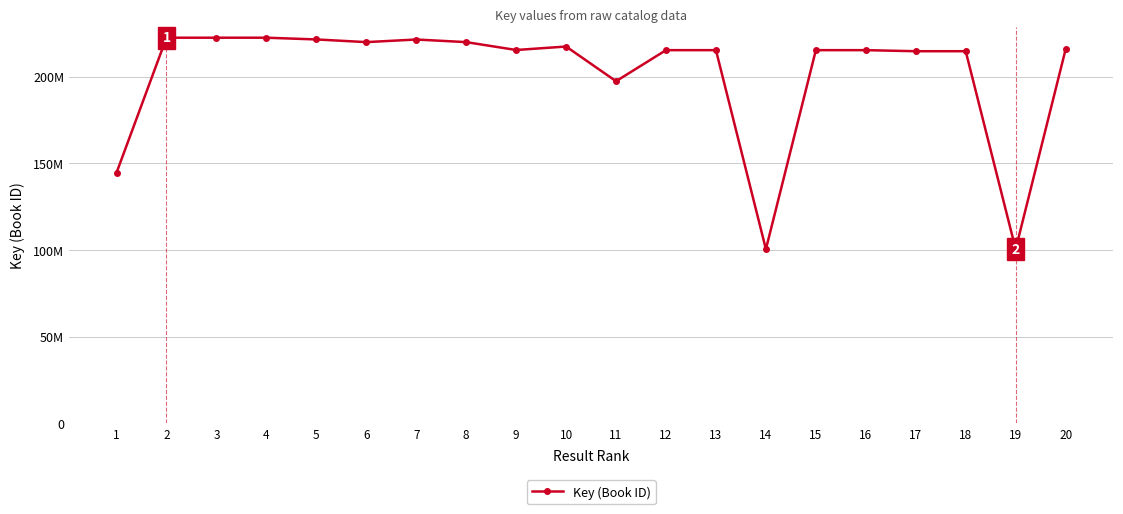

Is this an area chart (filled region under the line)?

No